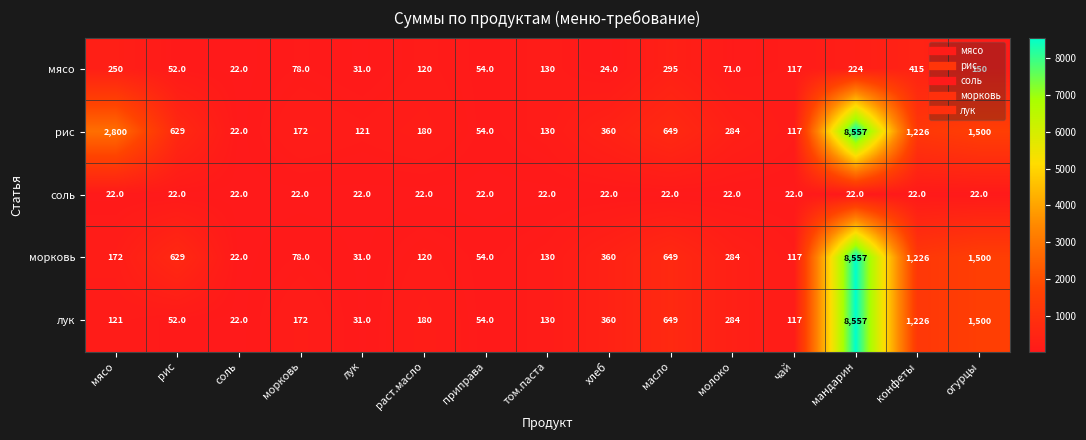

What is the minimum value for соль?

22